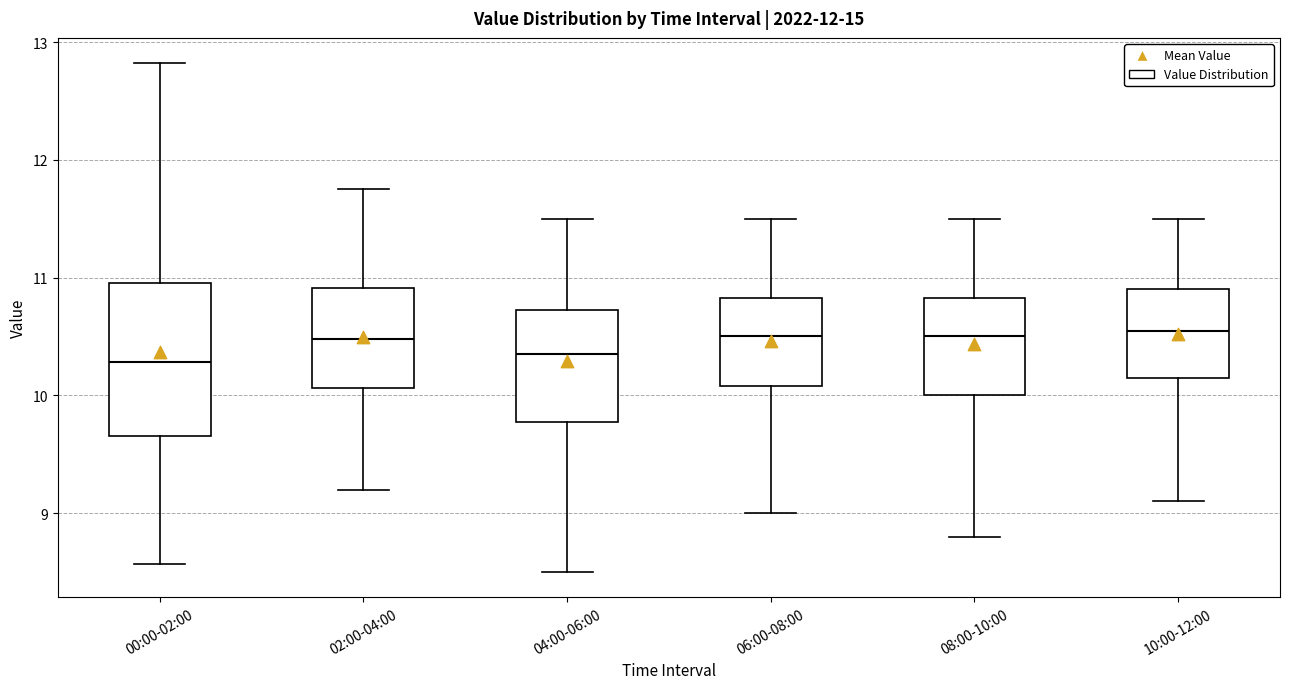

Comparing the boxes themselves (not the whiskers), which one is the tallest?

00:00-02:00